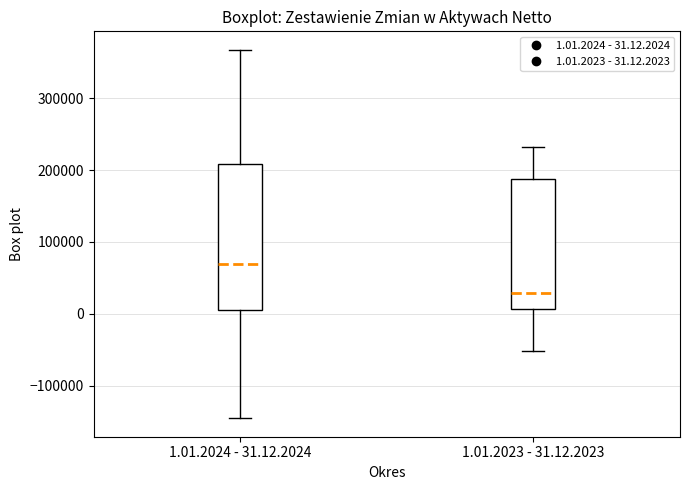

Reading left to right, transcribe this box plot: for each box, give where its median line is, the range the box spans, and where its two whiskers end, as read against the y-axis. The values are not printed on the chart, so give them approximately, as read against the axis.

1.01.2024 - 31.12.2024: median 70000, box 10000 to 210000, whiskers -150000 to 370000
1.01.2023 - 31.12.2023: median 30000, box 10000 to 190000, whiskers -50000 to 230000